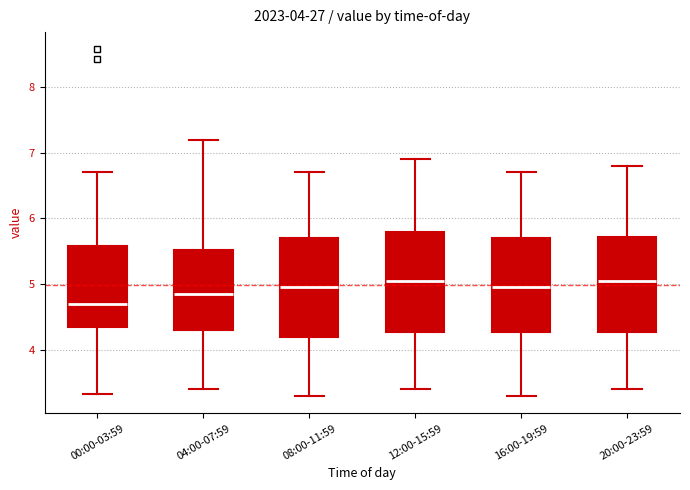

Which box has the lowest median line?

00:00-03:59